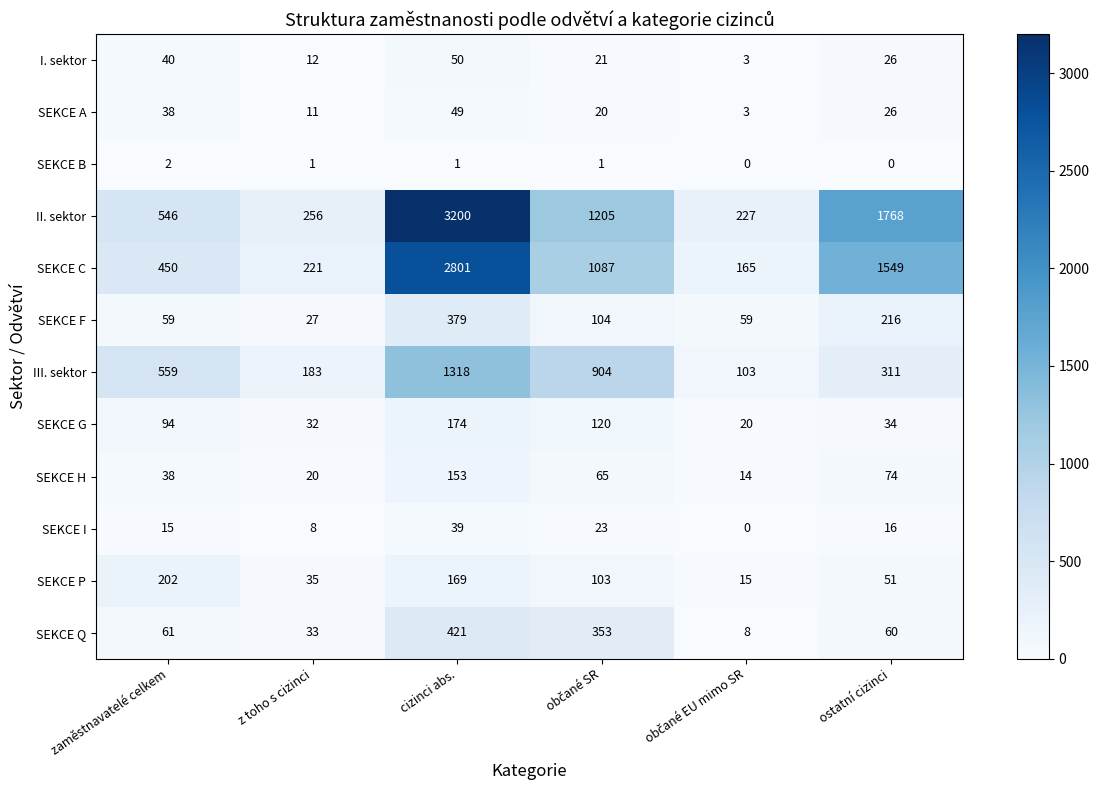

Which series has the largest total across all categories?

II. sektor